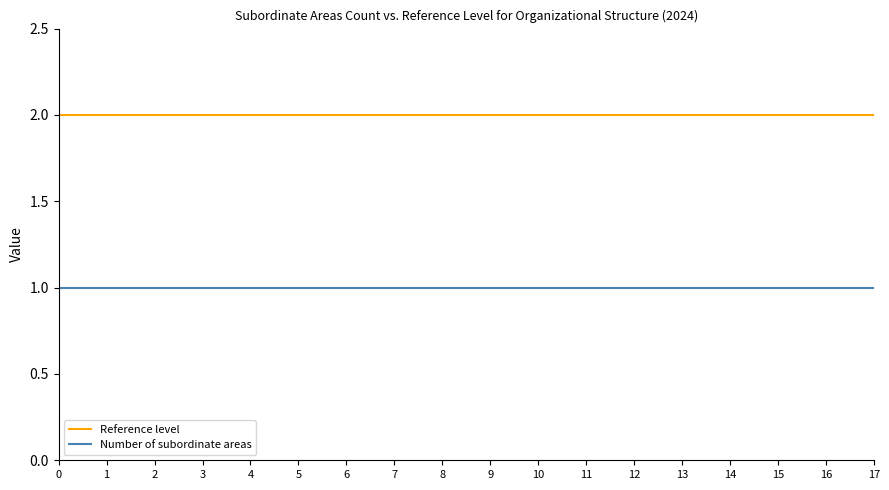

What is the sum of all Reference level values?

36